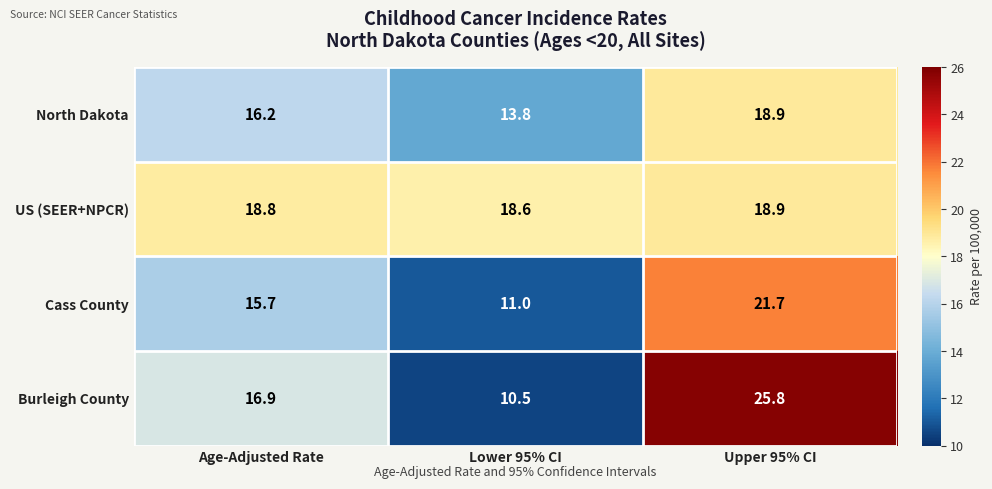

What is the spread (max minus min) of values at Age-Adjusted Rate?

3.1